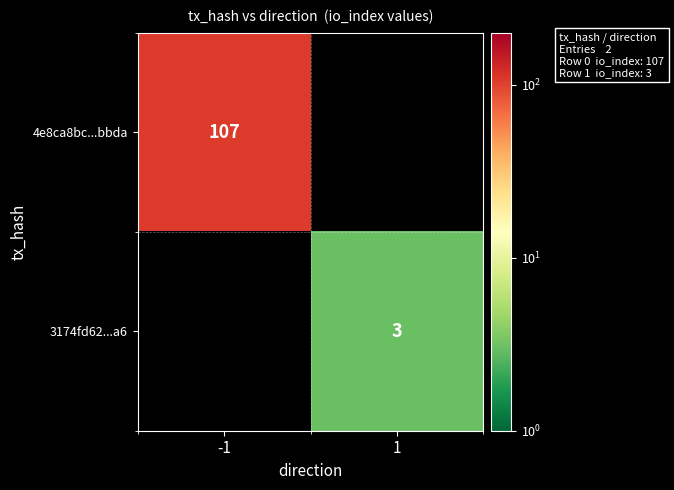

Count the number of data series in this chart.

2